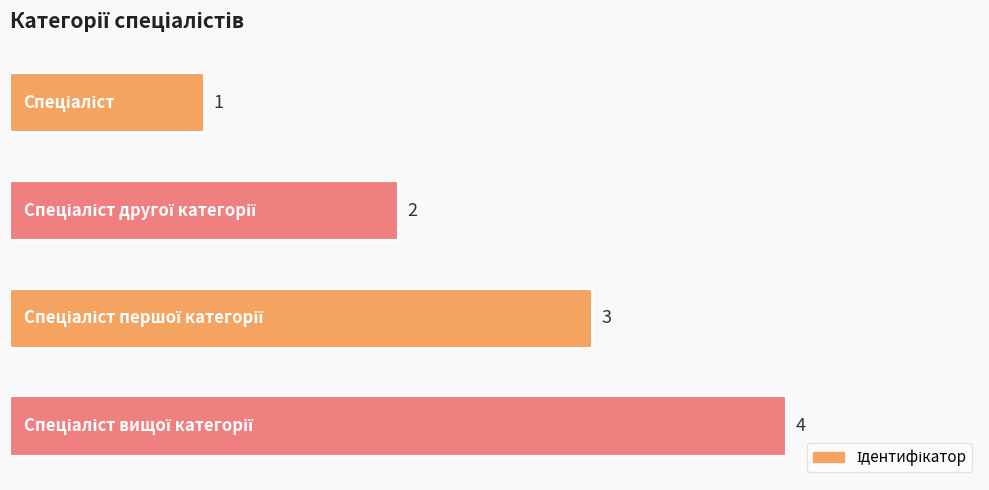

What is the value of the 4th bar from the top?

4